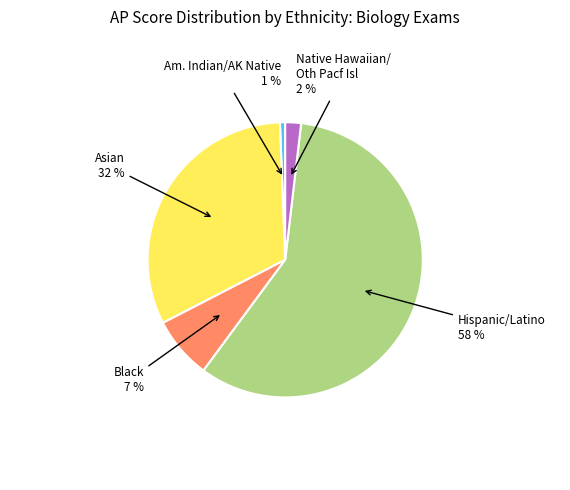

To the nearest percent, what is the average slice percentage?

20%